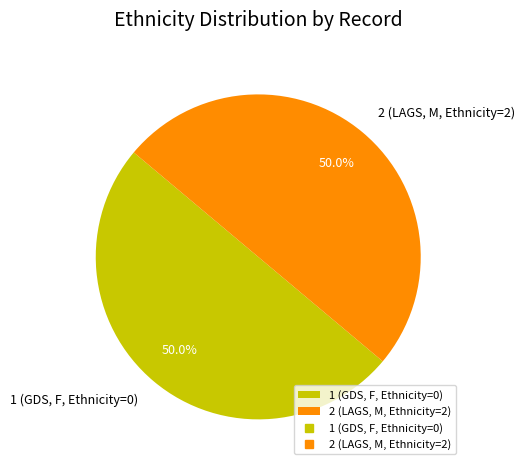

How much of the chart is everything except 2 (LAGS, M, Ethnicity=2)?

50.0%